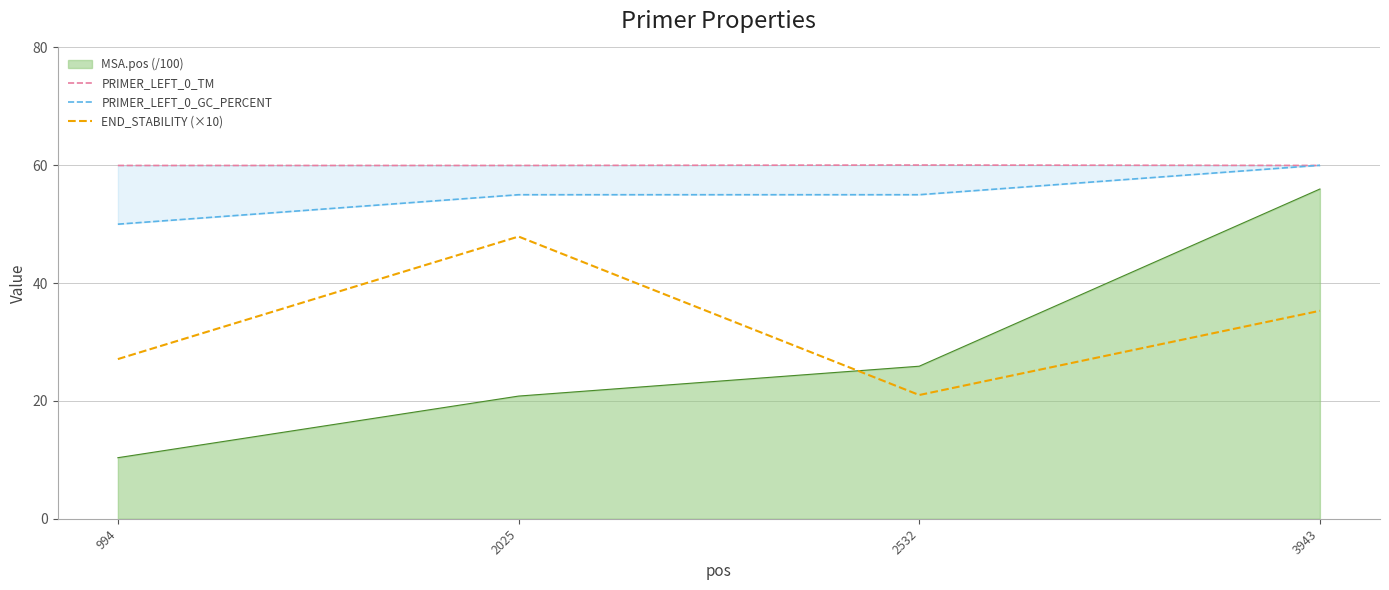

Which category has the lowest value across all series?

2532